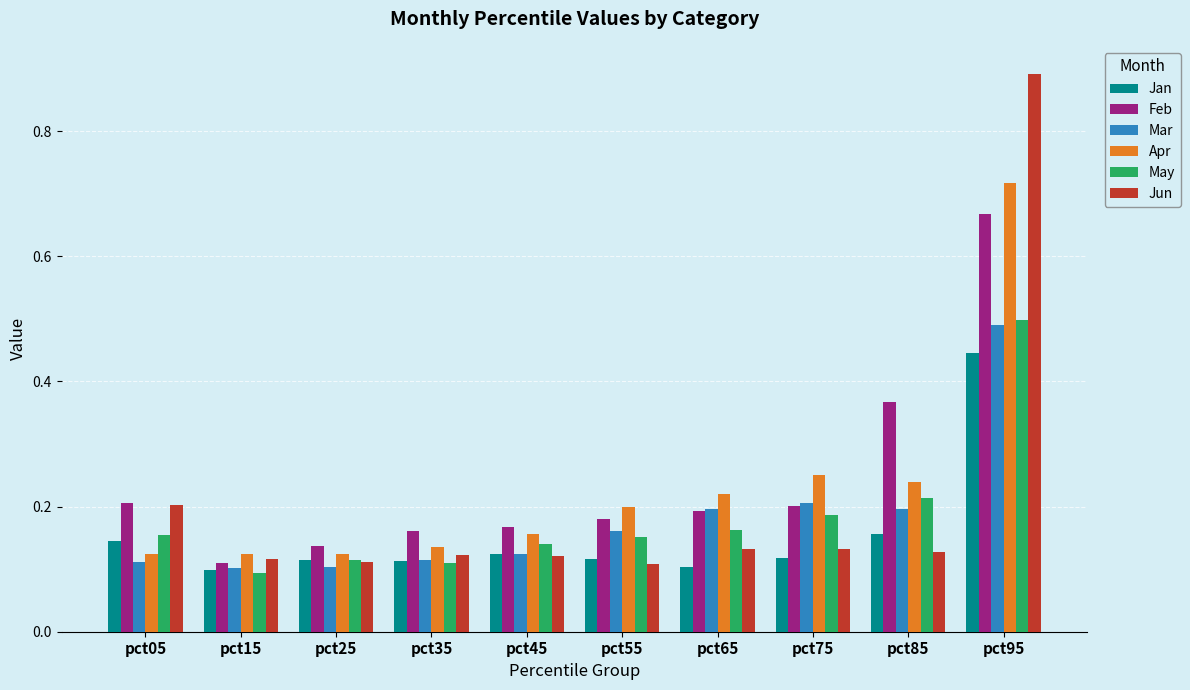

Count the number of data series in this chart.

6